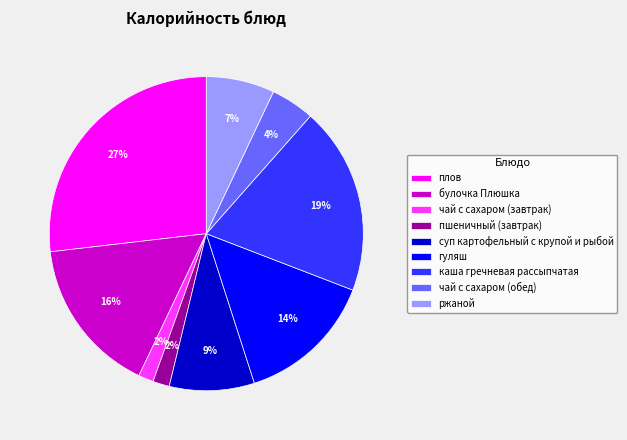

What is the largest slice in the pie chart?

плов